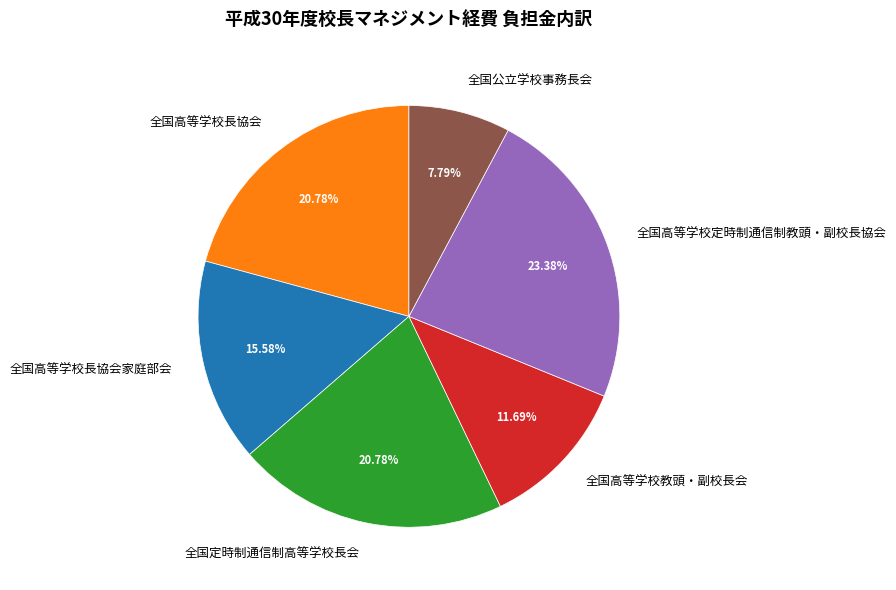

The 全国高等学校教頭・副校長会 slice represents 22% of the pie. True or false?

False